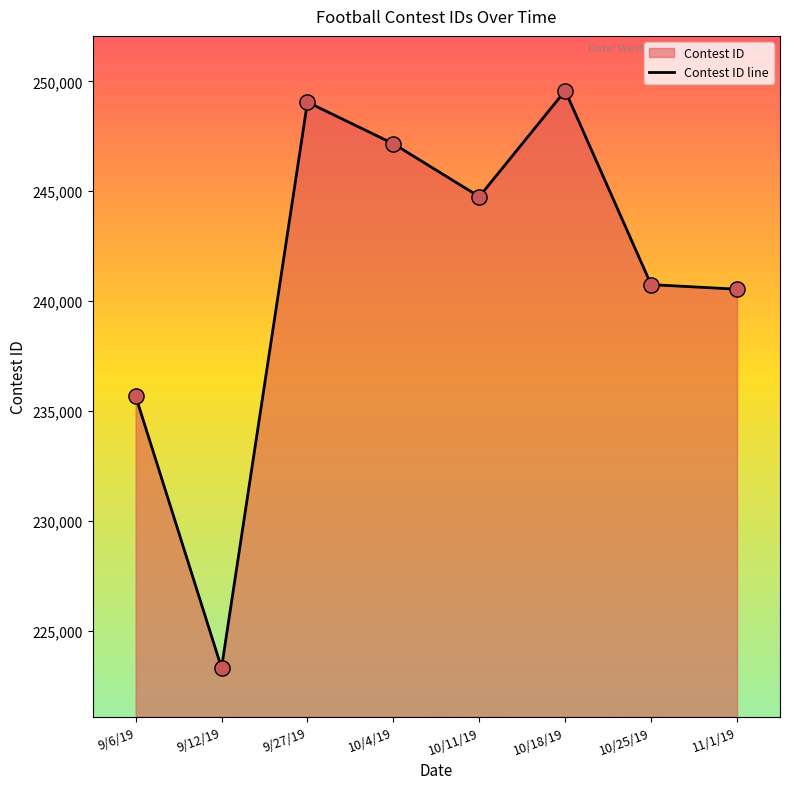

Approximately how many times larger is the value at 10/18/19 compared to 10/4/19?

1.0